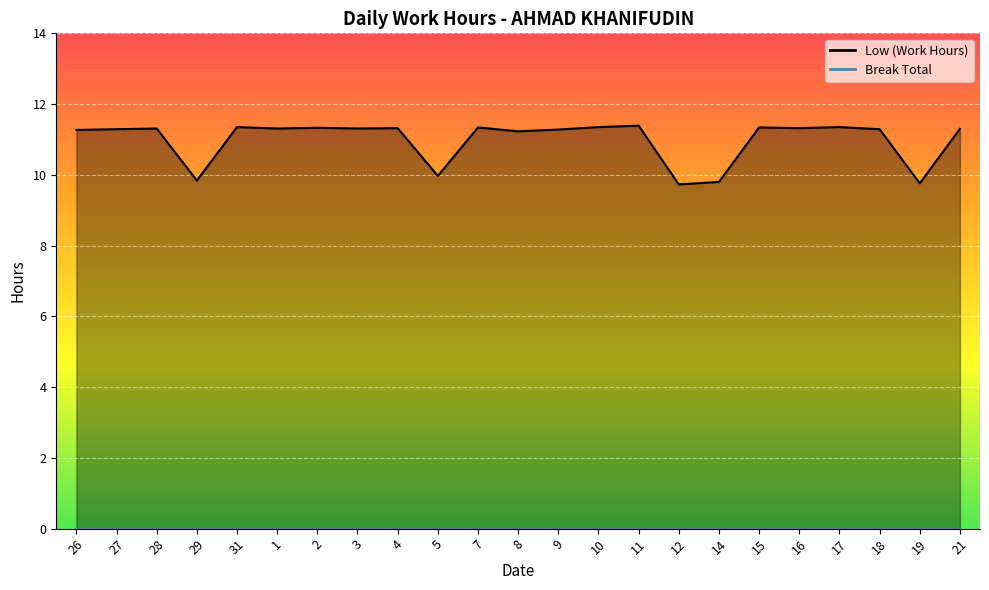

What is the average value?

11.0